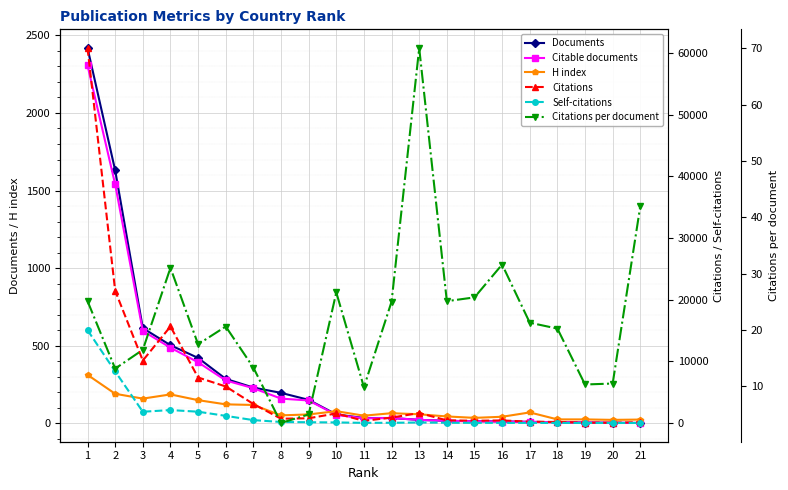

Which series changed the most between 2 and 13?

Citations